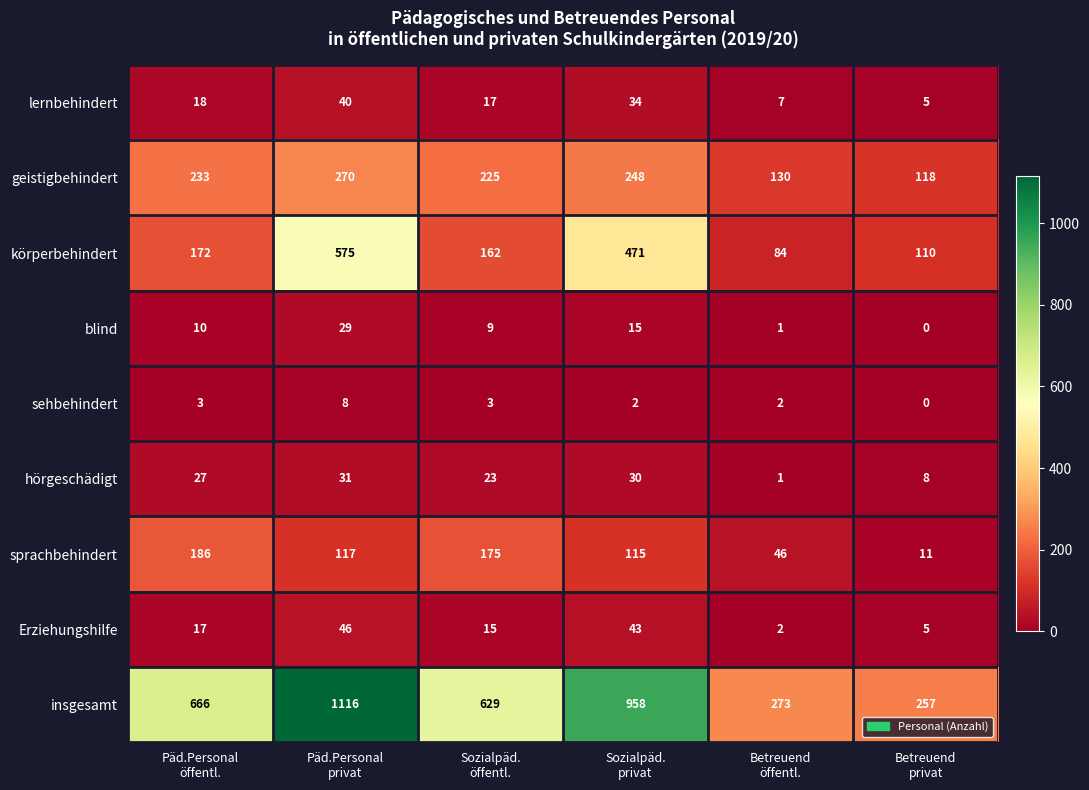

Which series has the largest total across all categories?

insgesamt